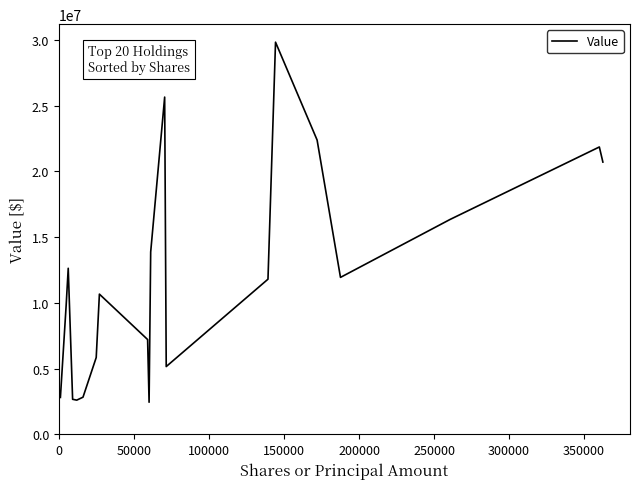

What is the smallest value displayed?

2443000